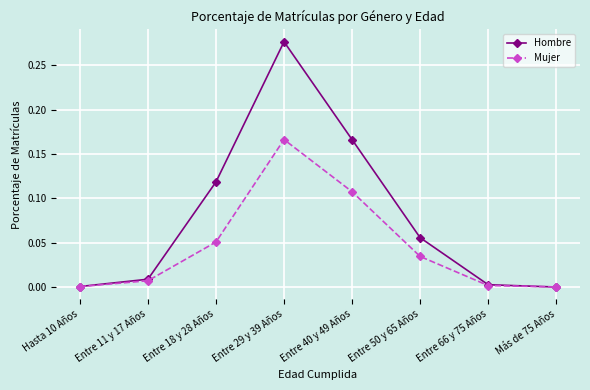

Rank the series by their average value, from lowest to highest.

Mujer, Hombre